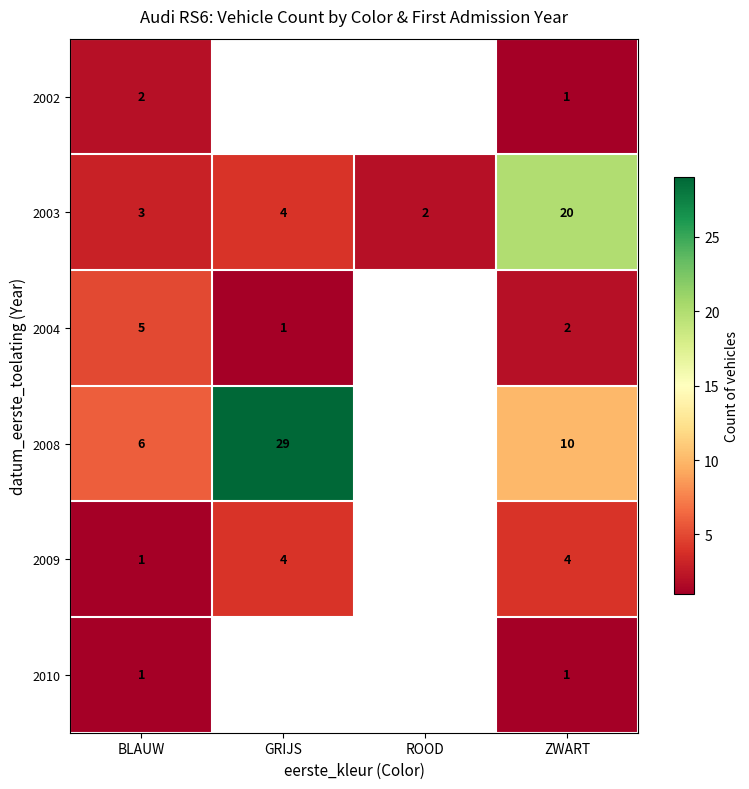

Between ROOD and BLAUW, which is larger?

BLAUW